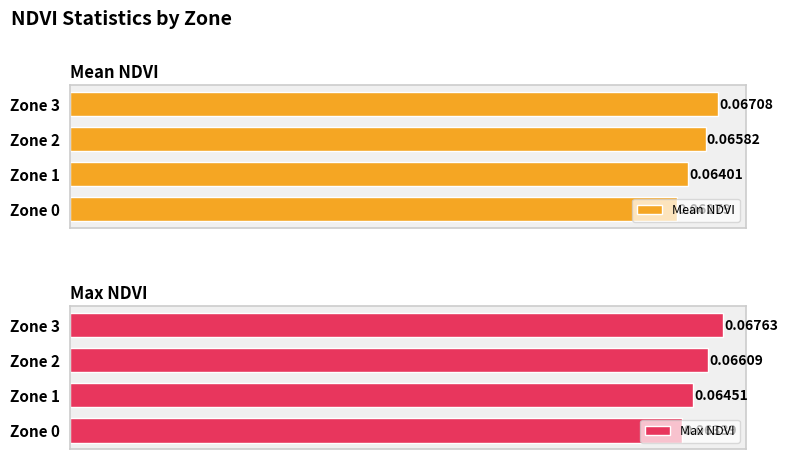

Rank the categories by Max NDVI value from highest to lowest.

Zone 3, Zone 2, Zone 1, Zone 0